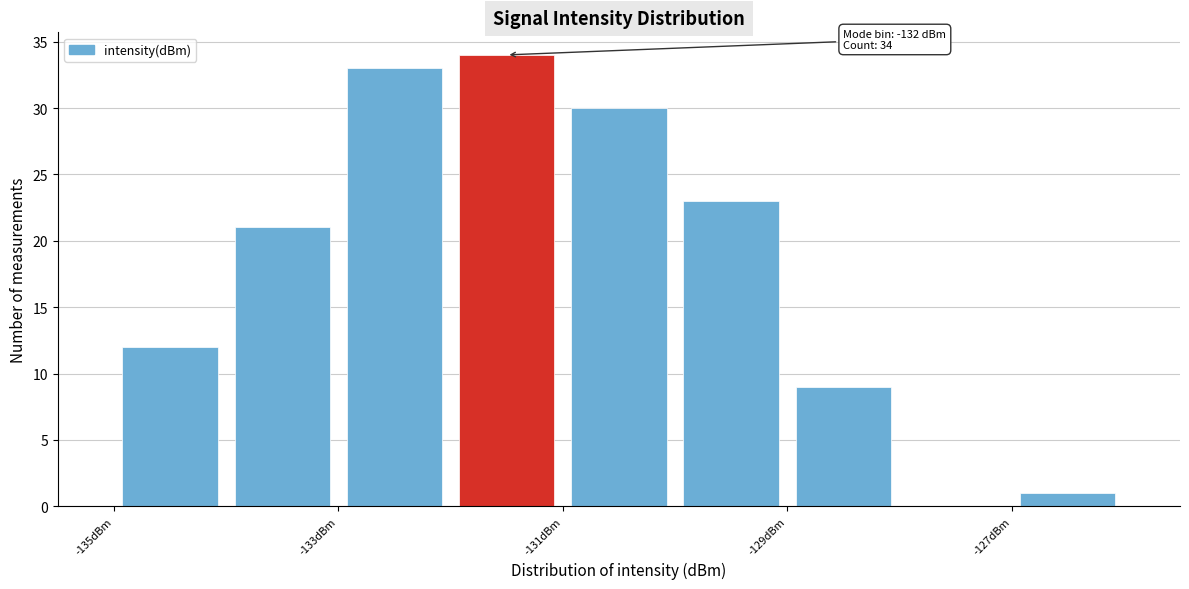

Which range on the x-axis has the tallest bar?

-132 to -131